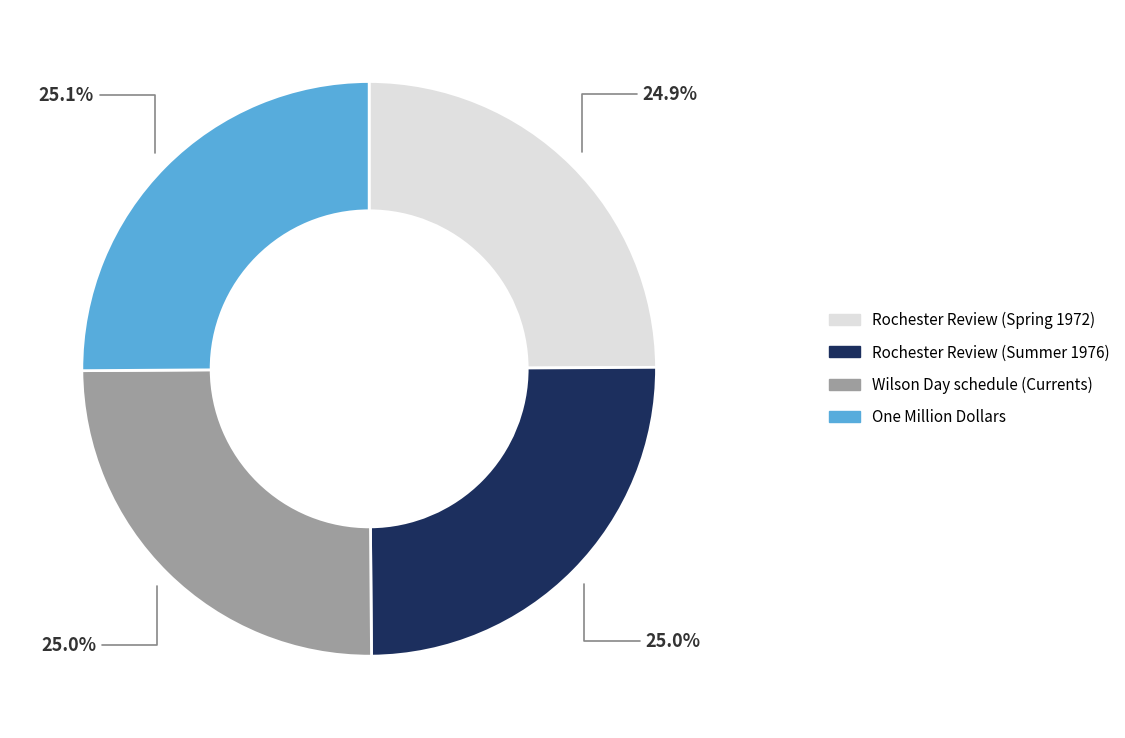

To the nearest percent, what portion does One Million Dollars represent?

25%